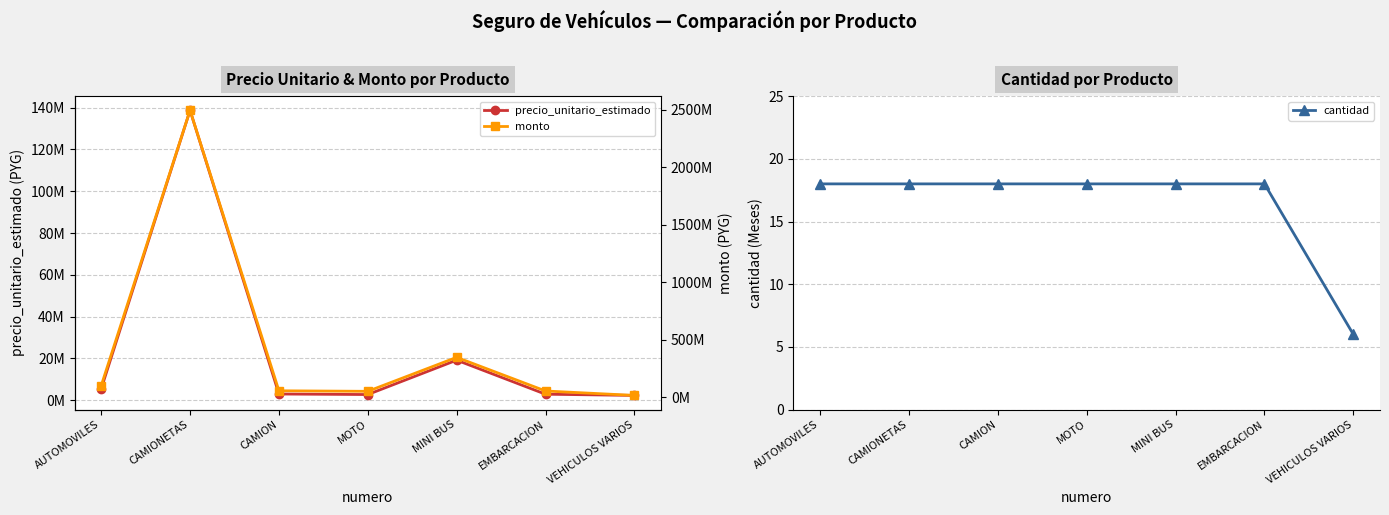

At which label does monto first exceed 54259884?

AUTOMOVILES